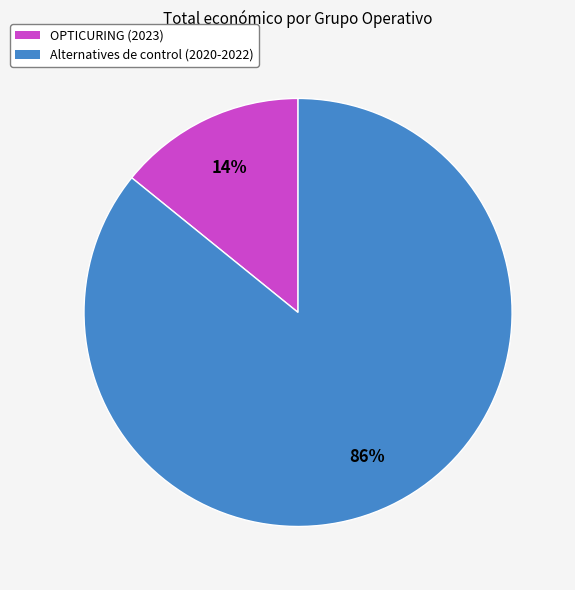

What is the smallest slice in the pie chart?

OPTICURING (2023)